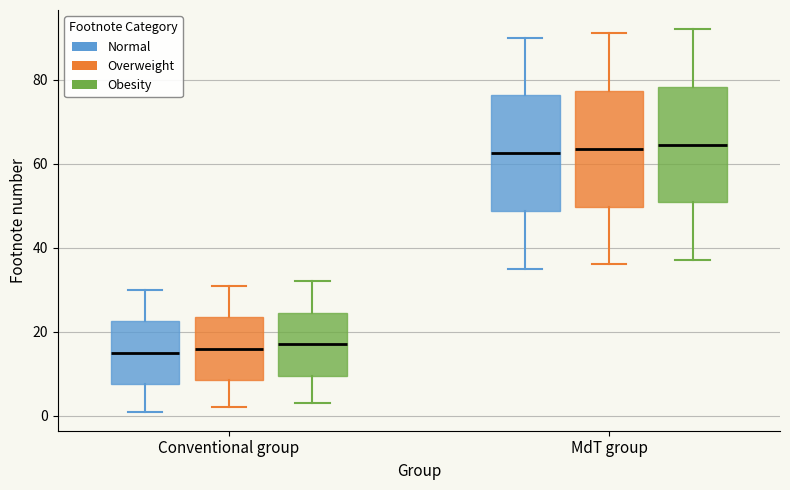

Where is the lower edge of the box for Conventional group (Overweight) on the y-axis? The values are not printed on the chart, so give them approximately, as read against the axis.

8